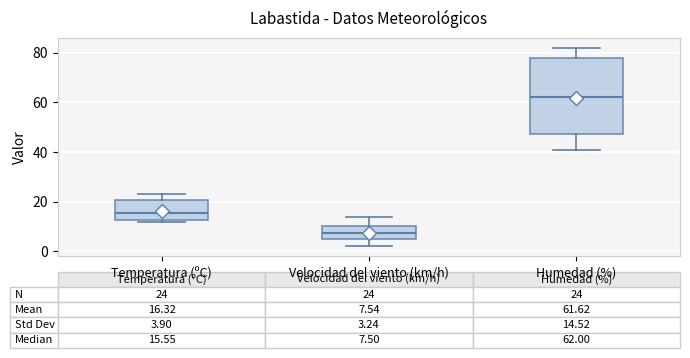

Which box's median line is the lowest?

Velocidad del viento (km/h)